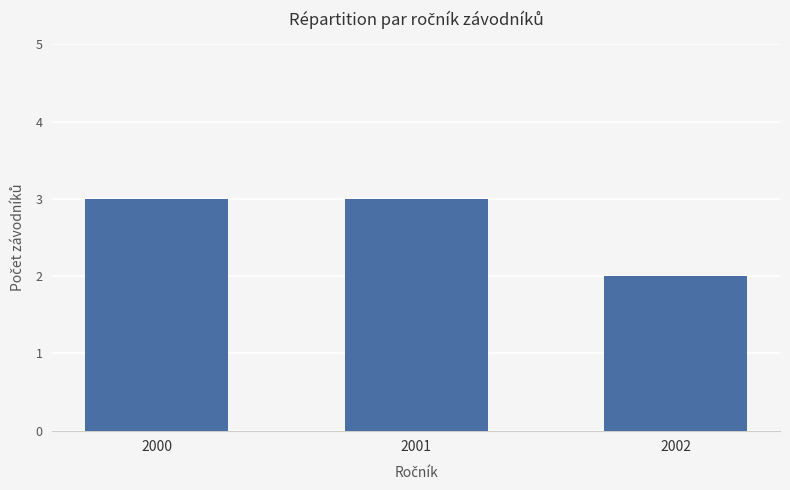

How many values are between 2 and 3?

3